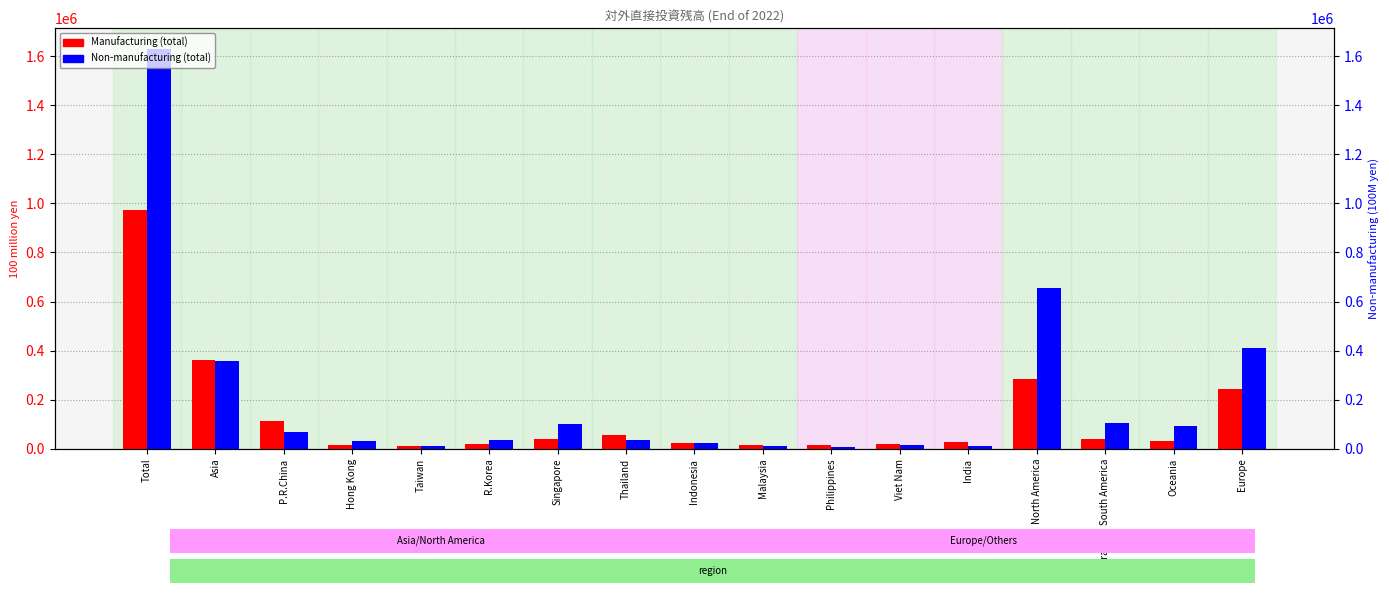

What is the label of the 13th bar from the right?

Taiwan